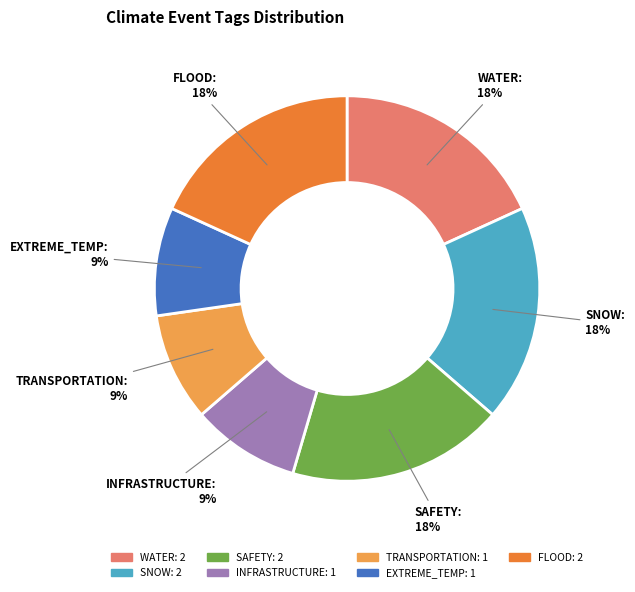

To the nearest percent, what is the difference between the largest and smallest slice percentages?

9%